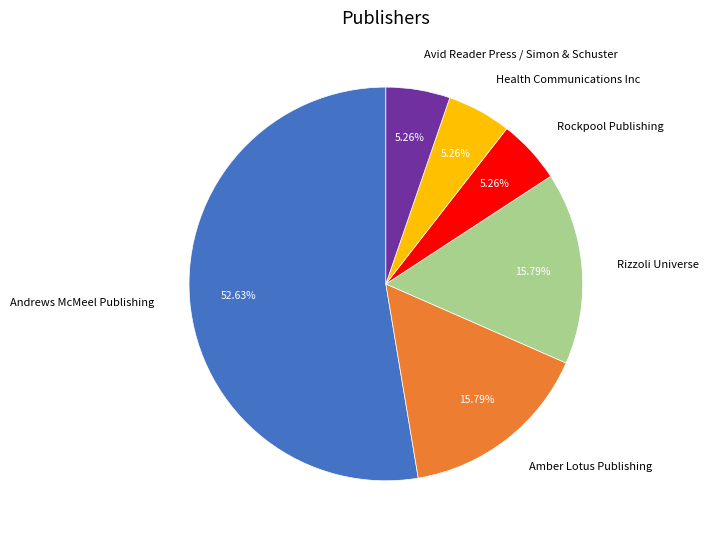

What portion of the pie excludes Avid Reader Press / Simon & Schuster?

94.7%